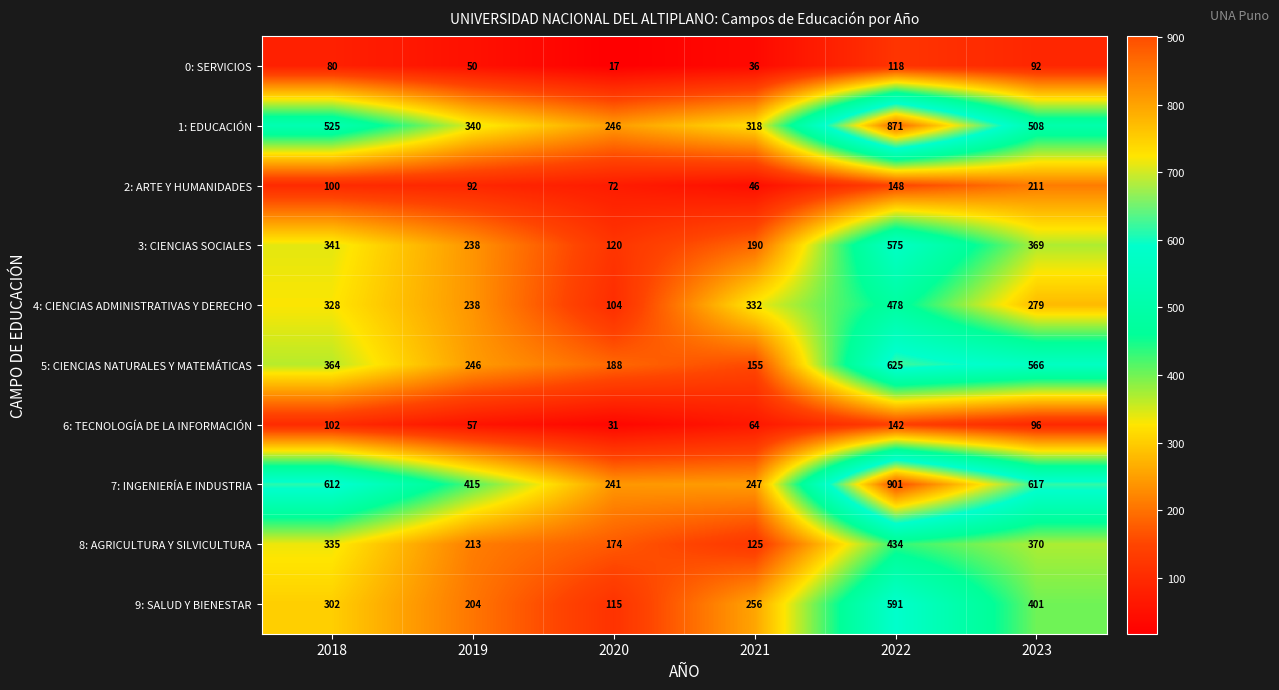

At how many categories does at least one series exceed 18?

6